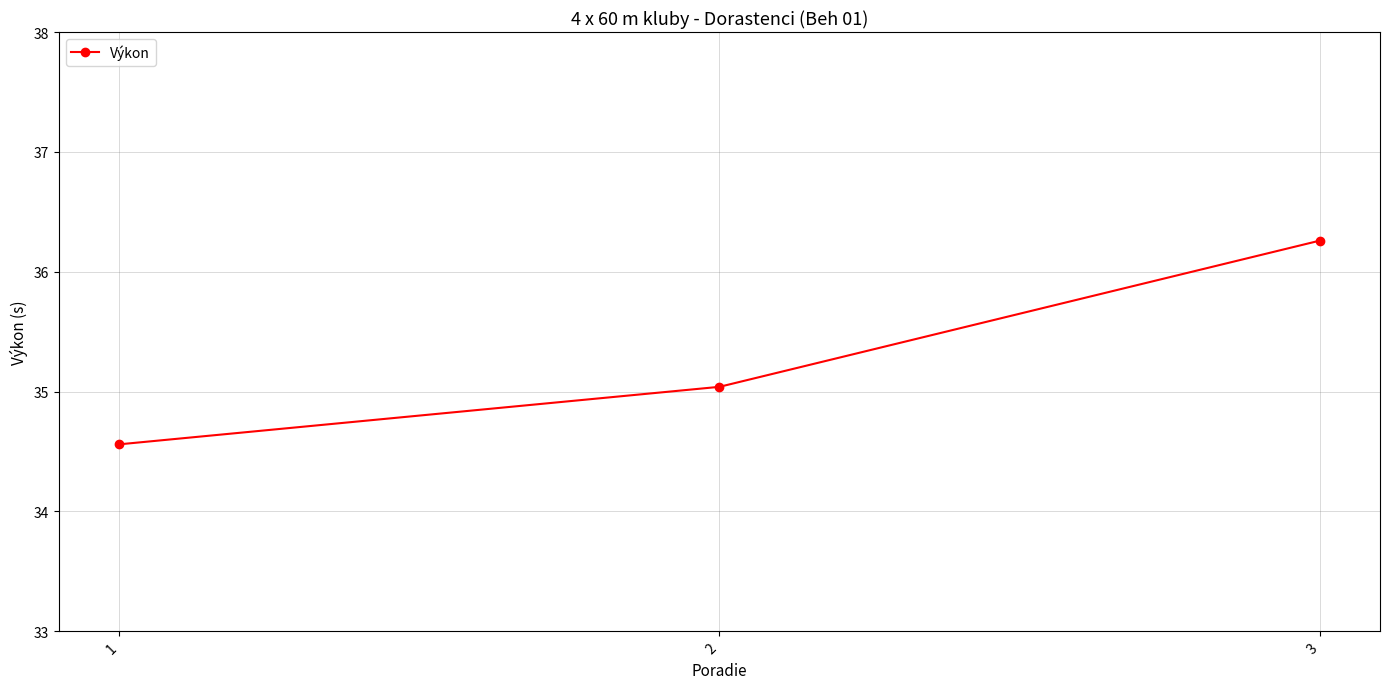

Is it true that the value at 2 is 58.9?

False